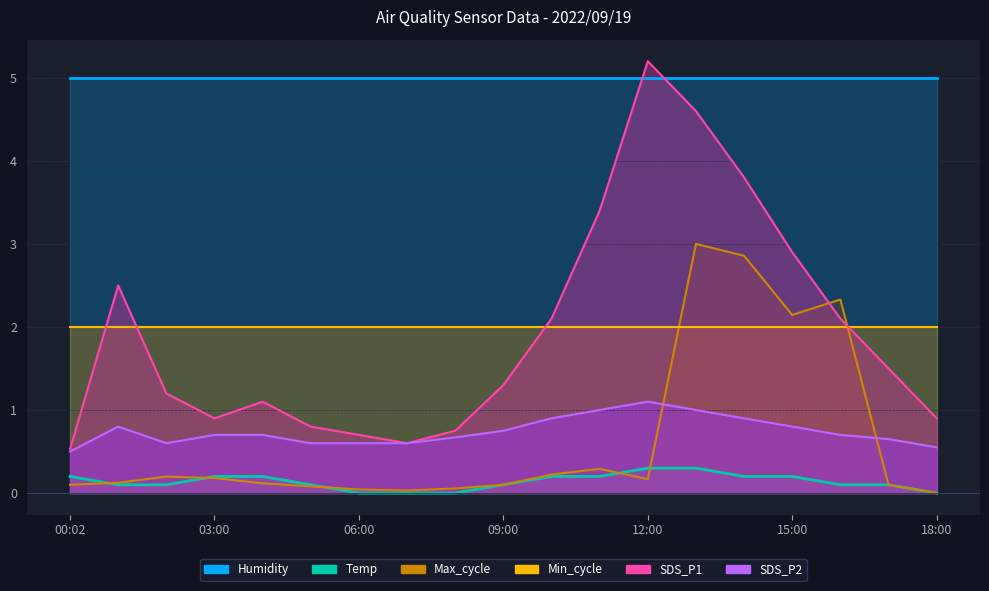

Where is the first local maximum for SDS_P2?

01:00